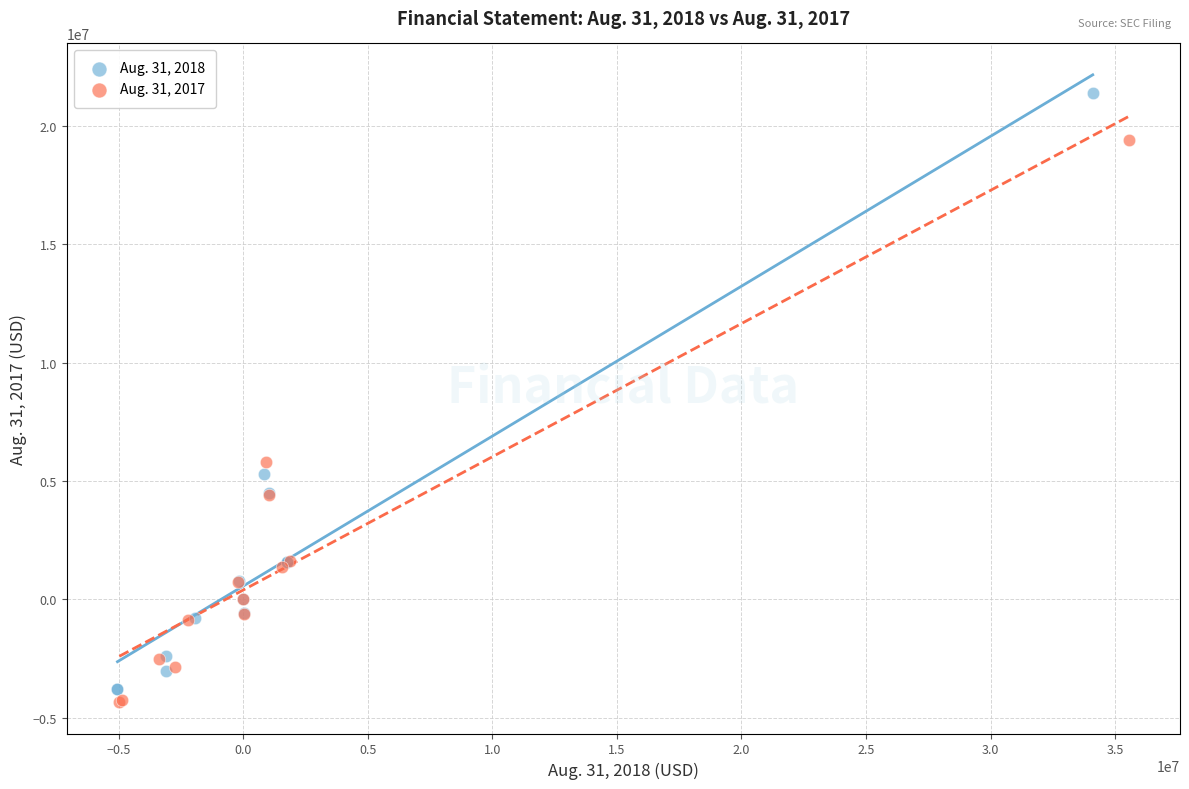

Which series reaches the maximum Y coordinate?

Aug. 31, 2018